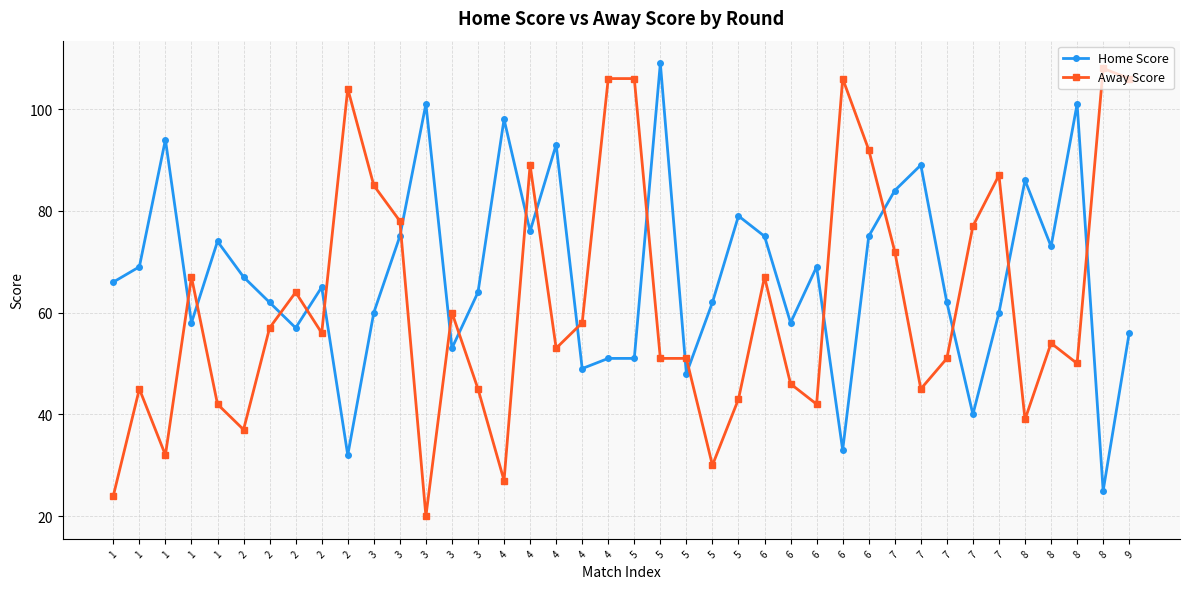

Is this an area chart (filled region under the line)?

No